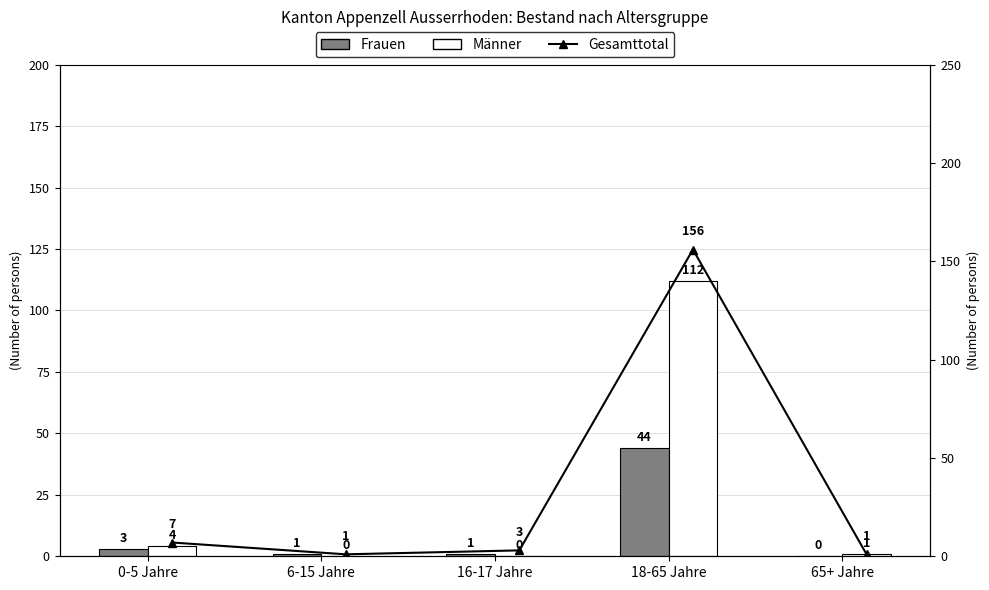

What is the sum of all Gesamttotal values?

168